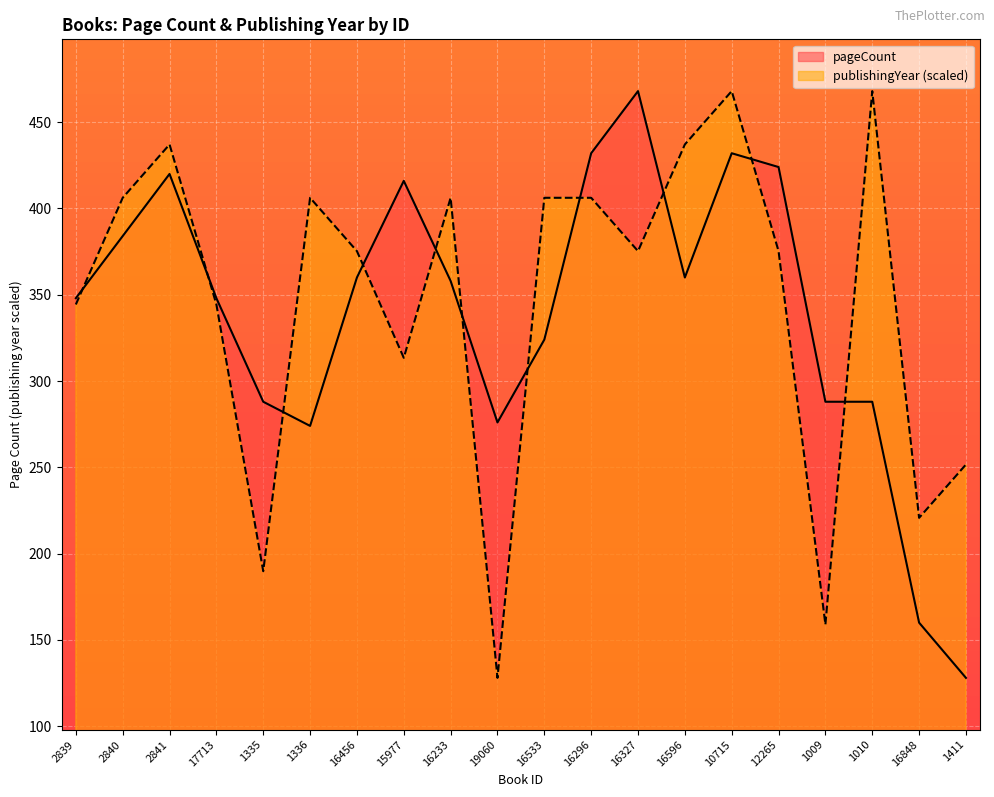

Between 16233 and 1009, which series saw the biggest shift?

publishingYear (scaled)